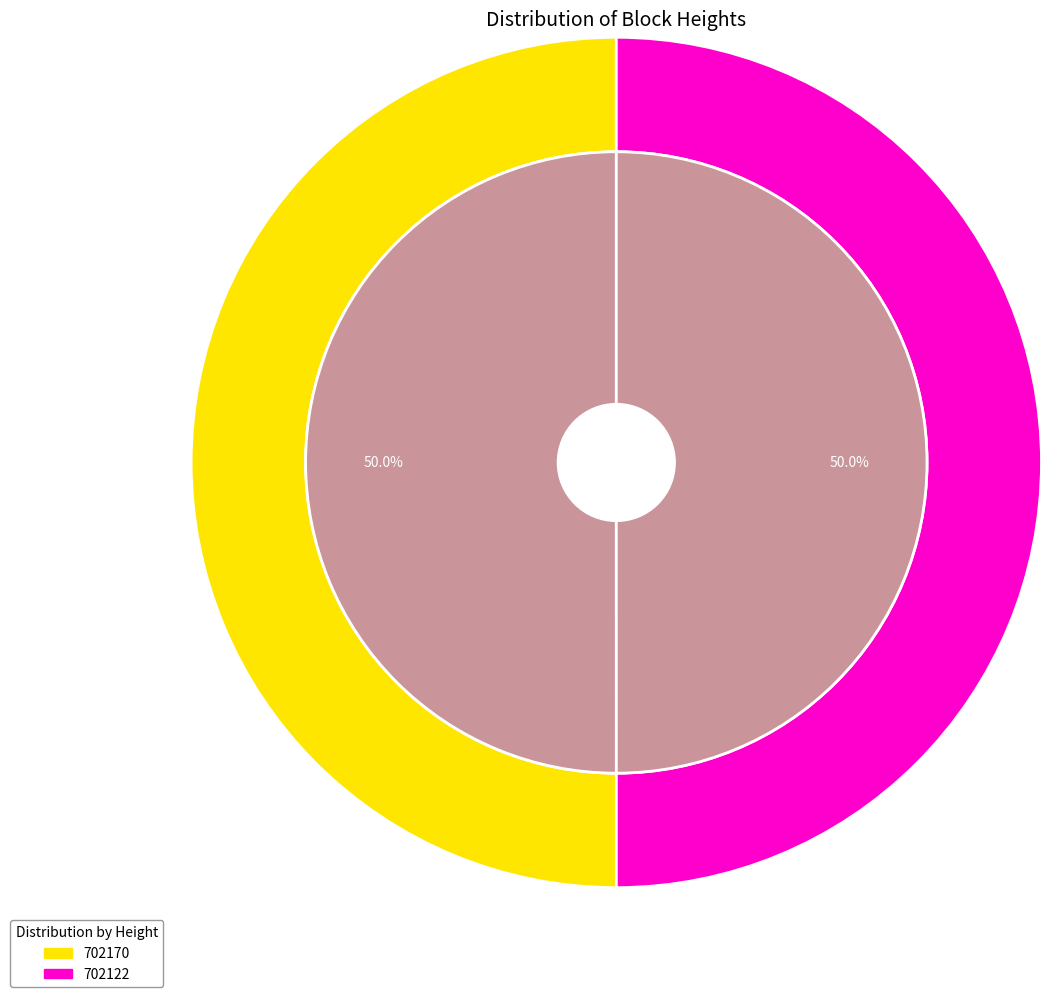

Between 702122 and 702170, which is larger?

702170